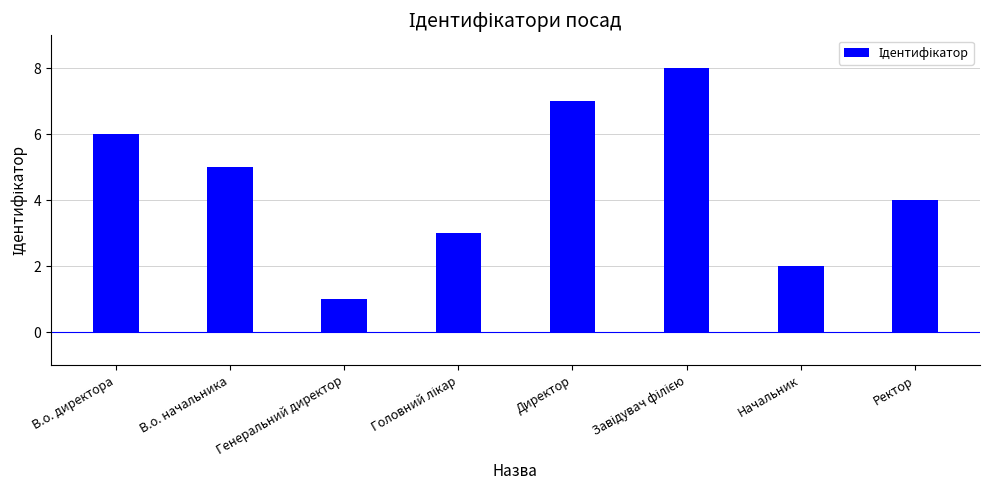

How many values exceed 5?

3